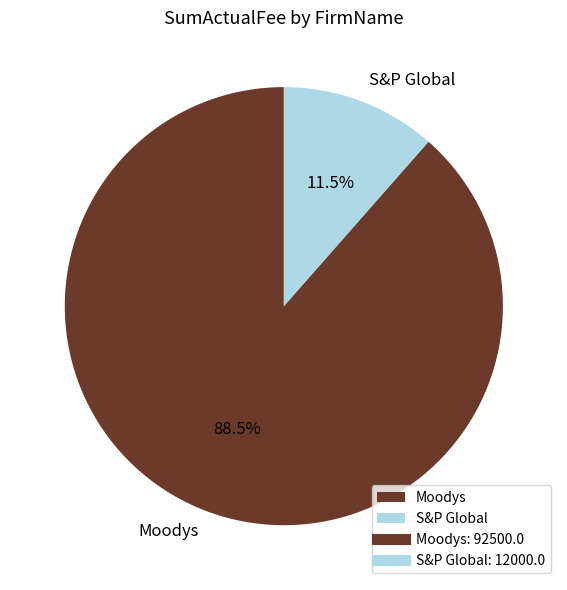

Combined, what portion of the pie is Moodys and S&P Global?

100.0%